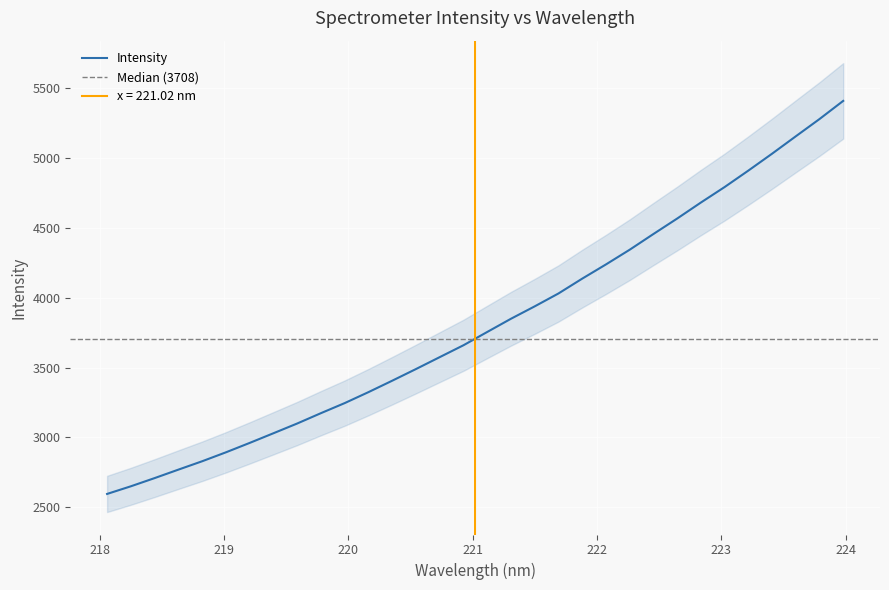

How many lines are shown in the chart?

1